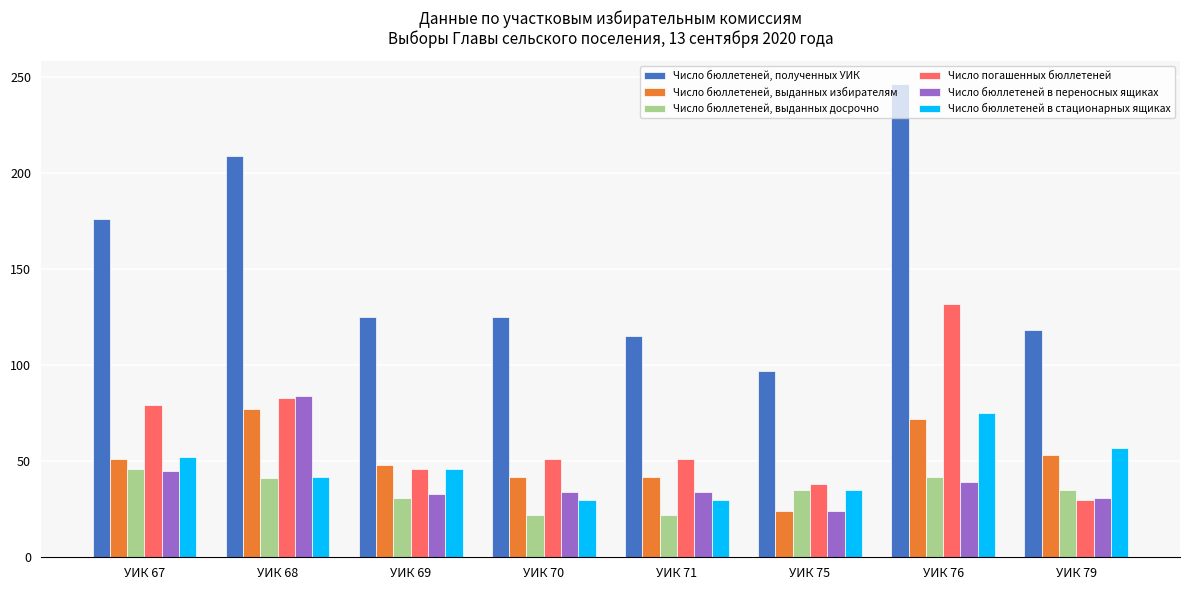

Which category has the highest value in the Число бюллетеней, полученных УИК series?

УИК 76